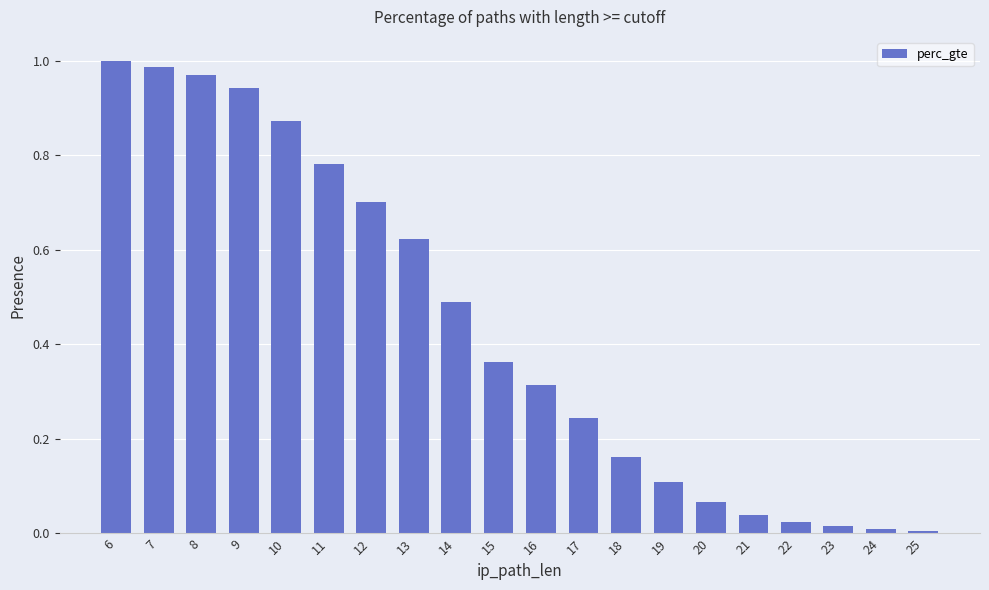

Between 23 and 16, which is larger?

16